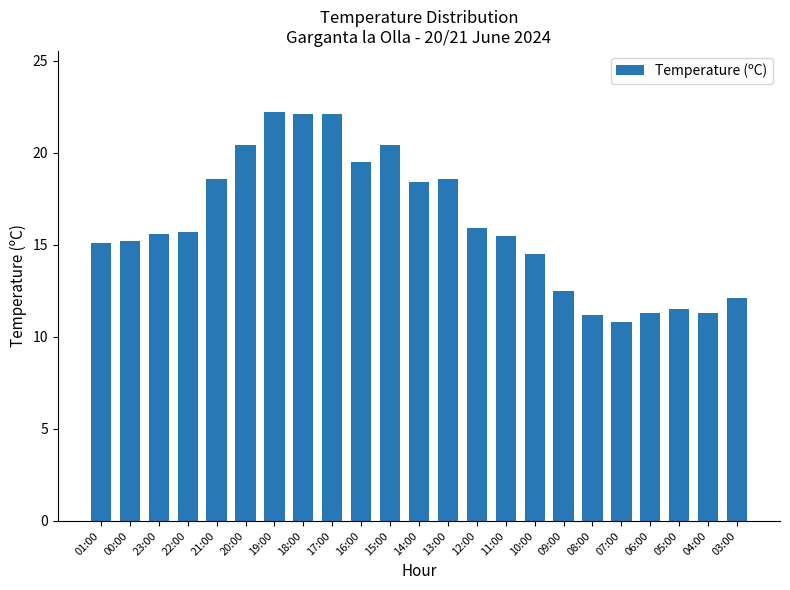

What is the label of the 16th bar from the left?

10:00